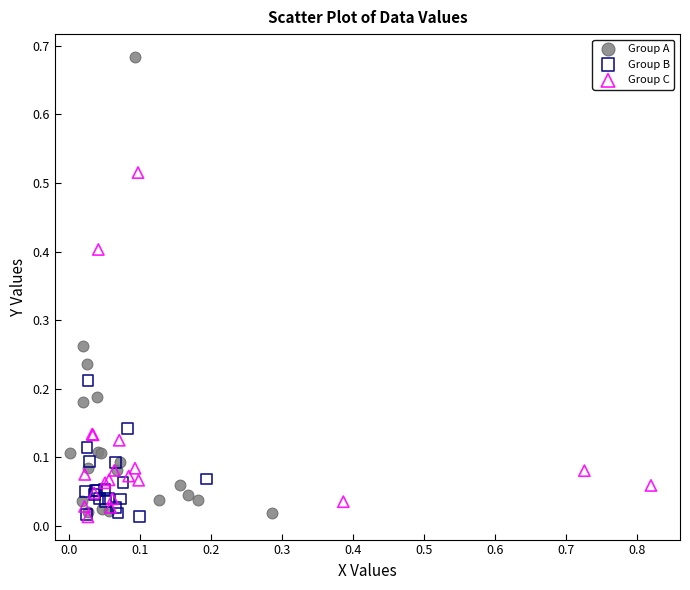

Which series reaches the maximum Y coordinate?

Group A